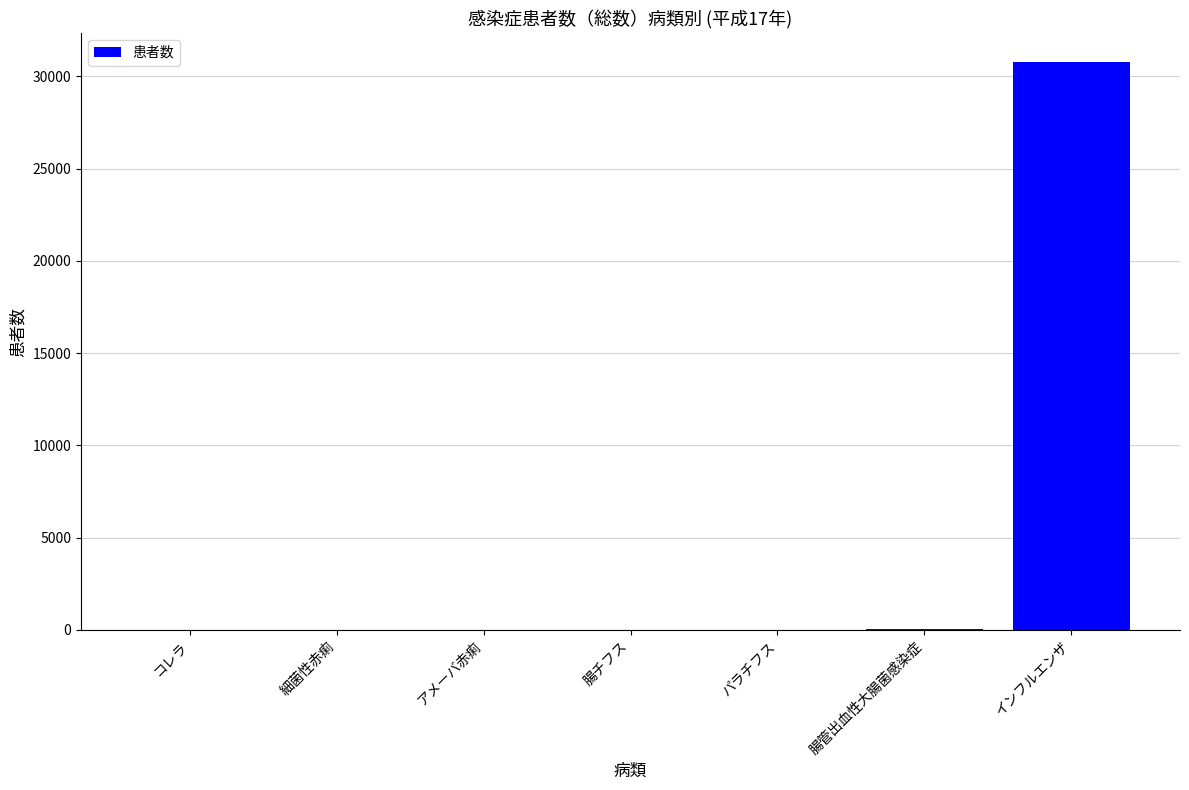

What is the sum of all values?

30882